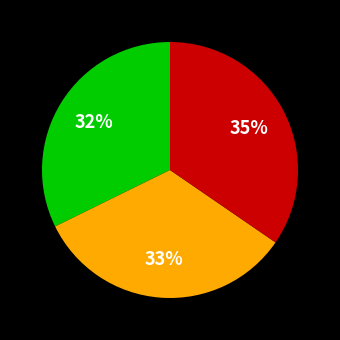

Is there a majority slice in this chart?

No